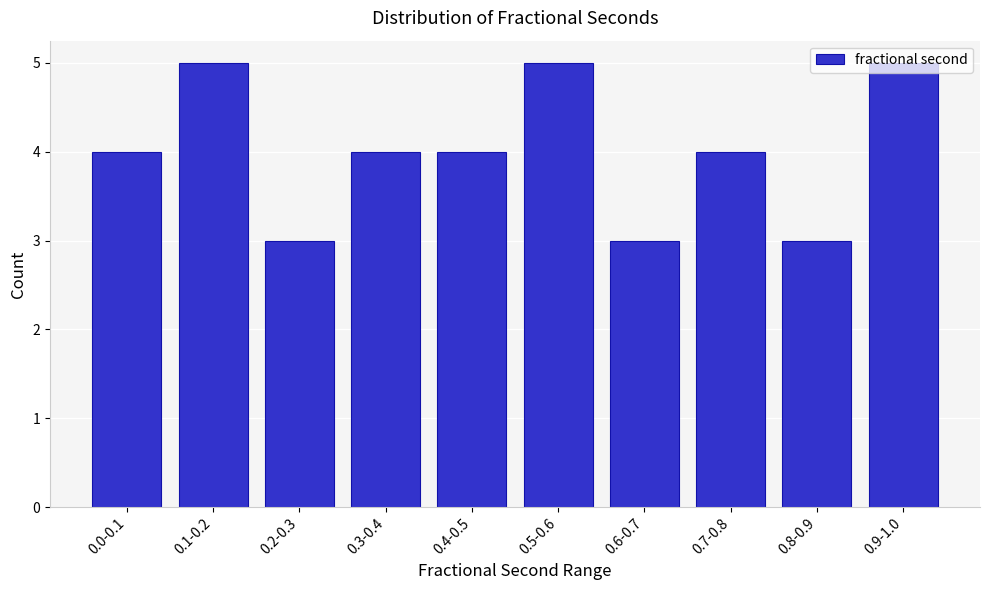

What is the average value?

4